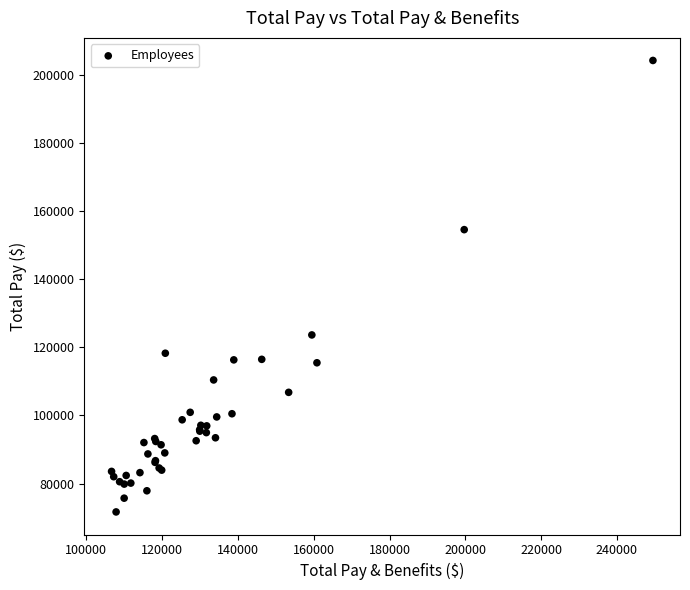

What Y value in the scatter plot is closest to 137928?

123627.9